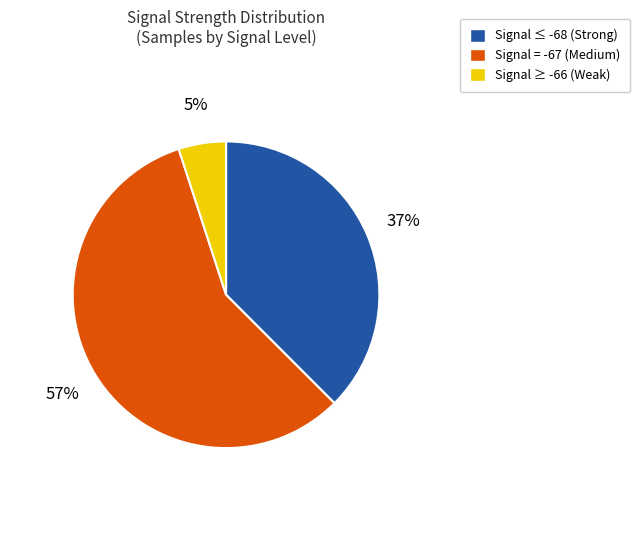

To the nearest percent, what is the average slice percentage?

33%